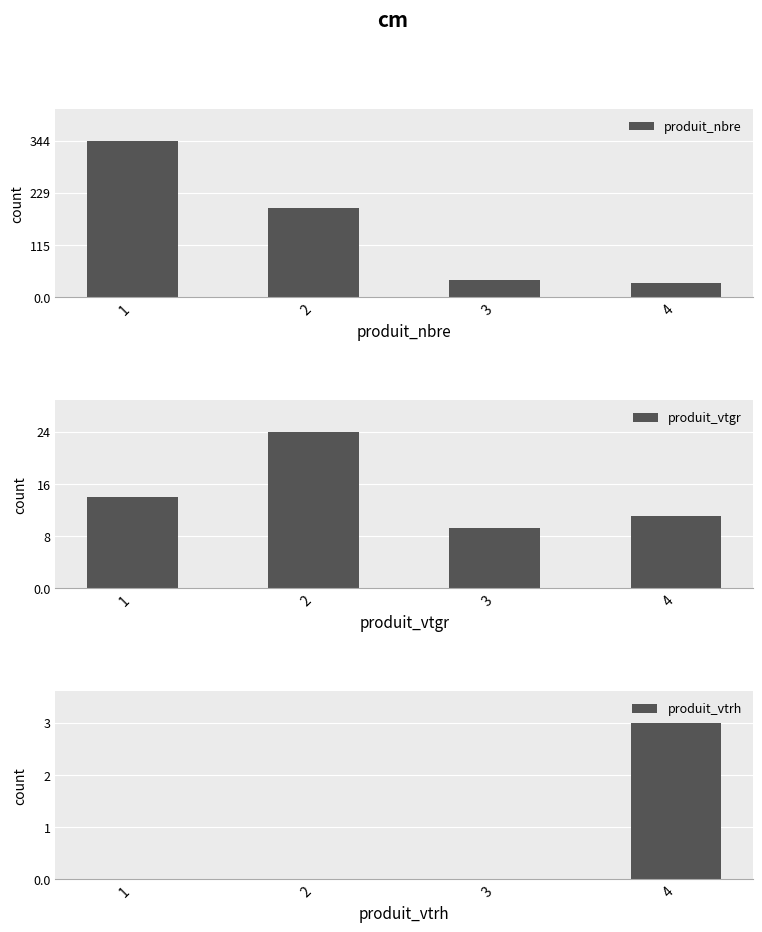

What is the value of the produit_nbre bar at the 2nd from the left?

196